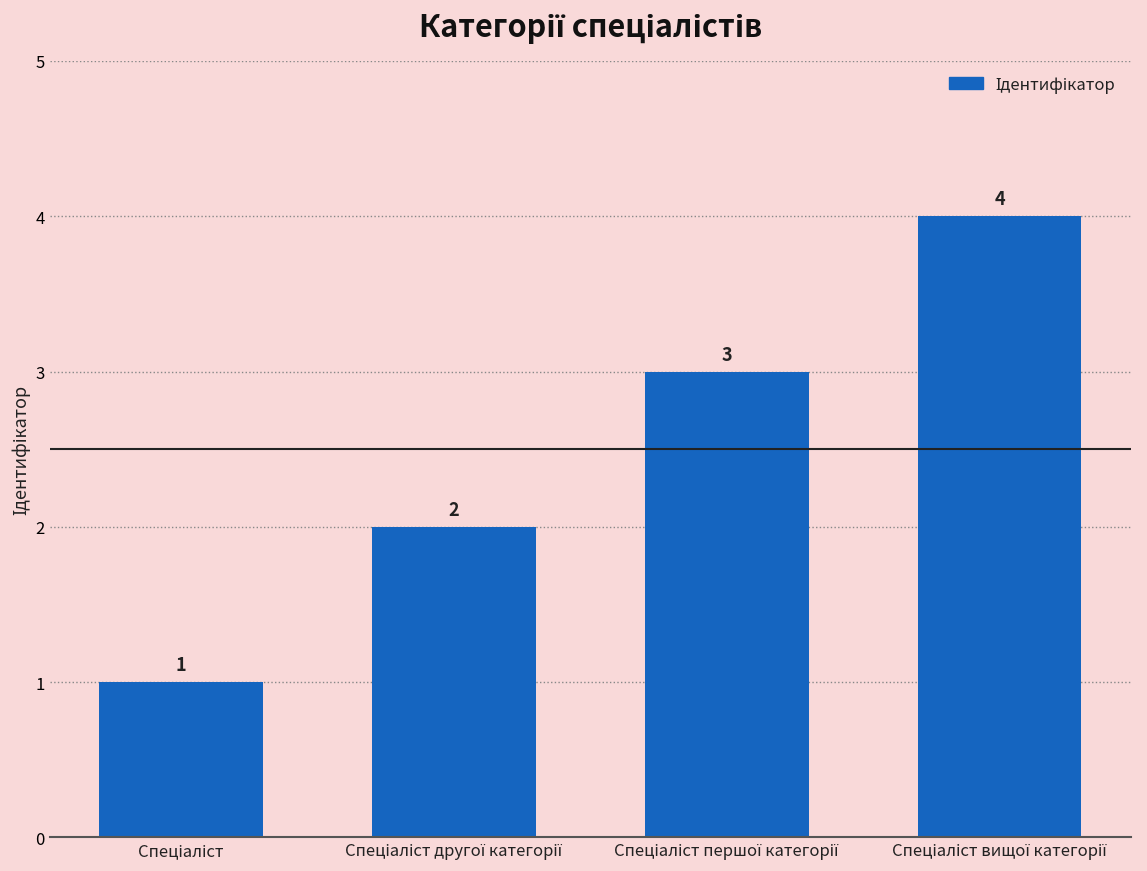

Count the number of data series in this chart.

1